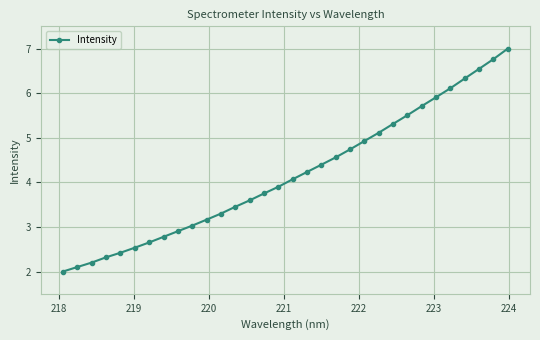

What is the value of the 25th point from the left?

5.5